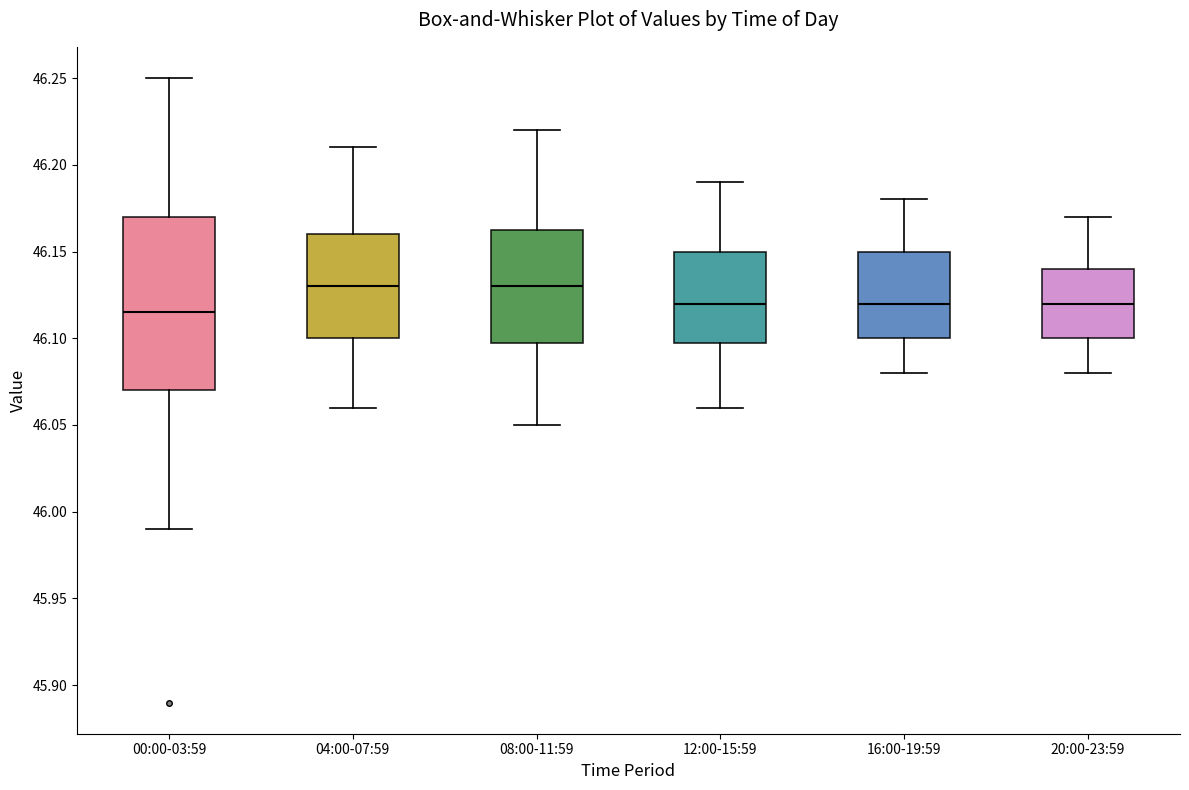

Reading left to right, transcribe this box plot: for each box, give where its median line is, the range the box spans, and where its two whiskers end, as read against the y-axis. The values are not printed on the chart, so give them approximately, as read against the axis.

00:00-03:59: median 46.115, box 46.070 to 46.170, whiskers 45.990 to 46.250
04:00-07:59: median 46.130, box 46.100 to 46.160, whiskers 46.060 to 46.210
08:00-11:59: median 46.130, box 46.100 to 46.165, whiskers 46.050 to 46.220
12:00-15:59: median 46.120, box 46.100 to 46.150, whiskers 46.060 to 46.190
16:00-19:59: median 46.120, box 46.100 to 46.150, whiskers 46.080 to 46.180
20:00-23:59: median 46.120, box 46.100 to 46.140, whiskers 46.080 to 46.170